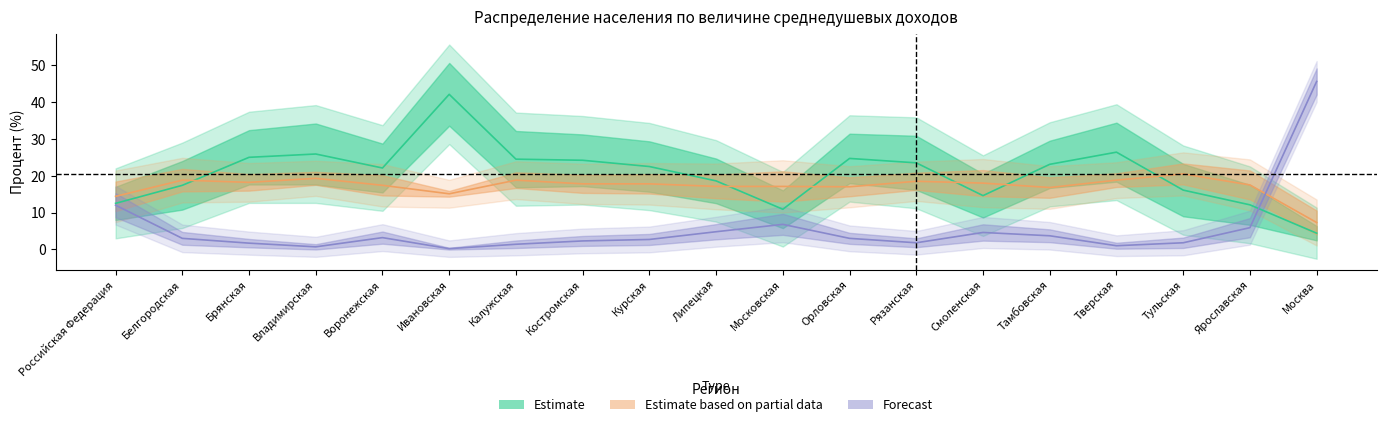

What is the average value of the 1 500-2 000 series?

17.2